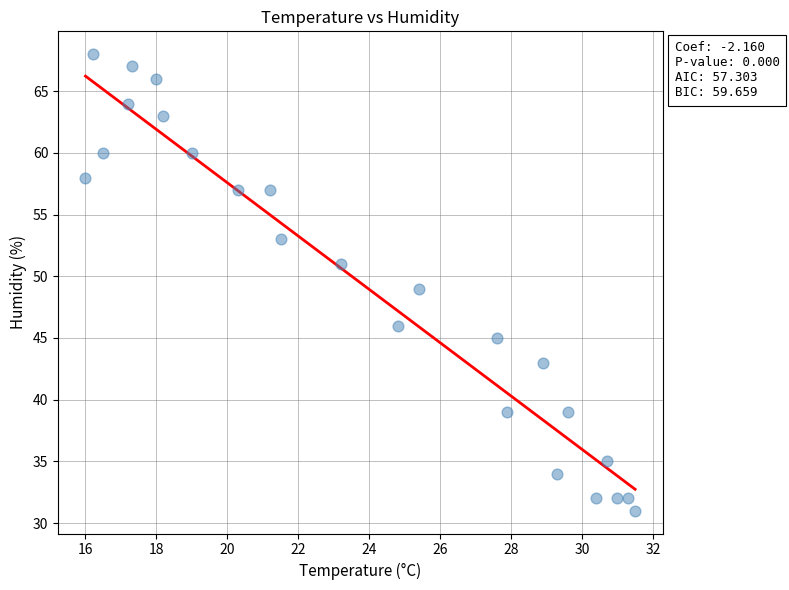

What is the range of Y values (max minus min)?

37